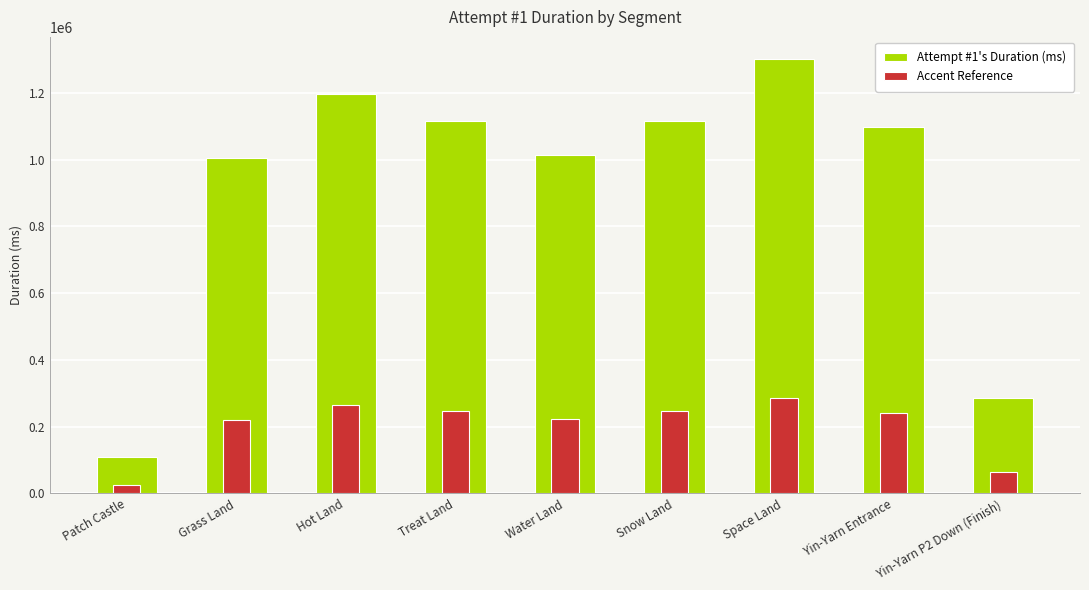

How many data points in Accent Reference are less than 241432?

4